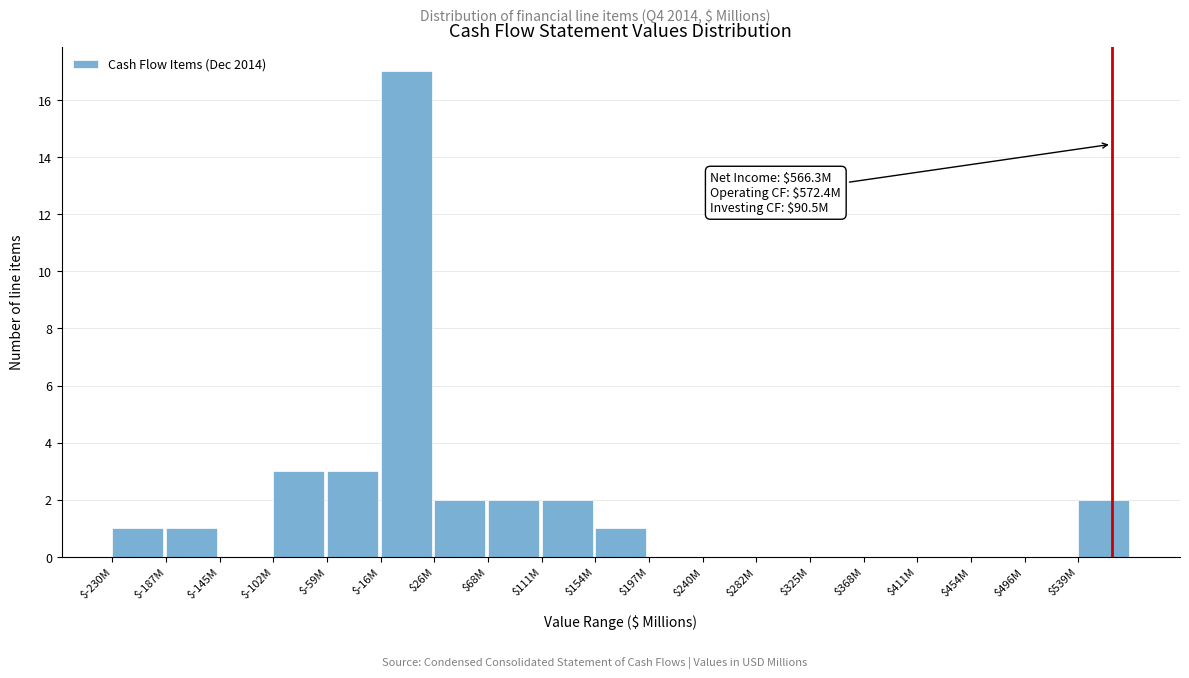

What is the maximum value shown in the chart?

17